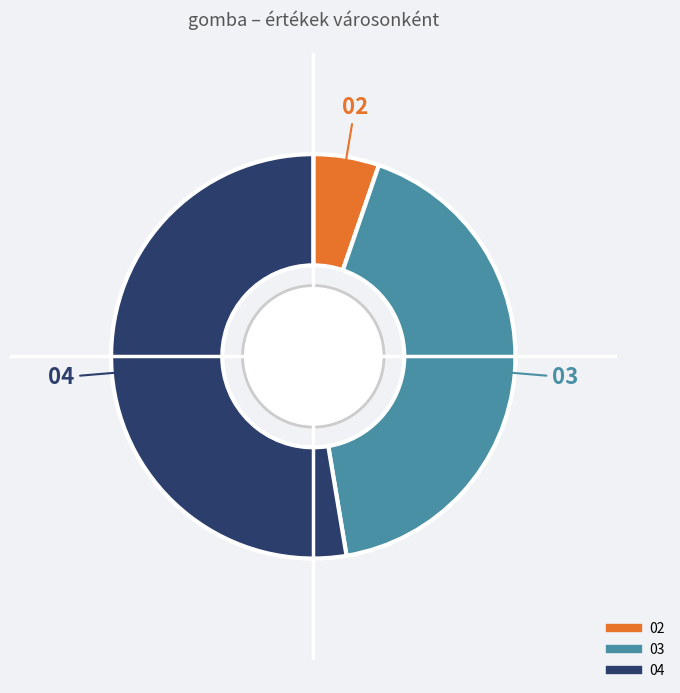

Is there a majority slice in this chart?

Yes